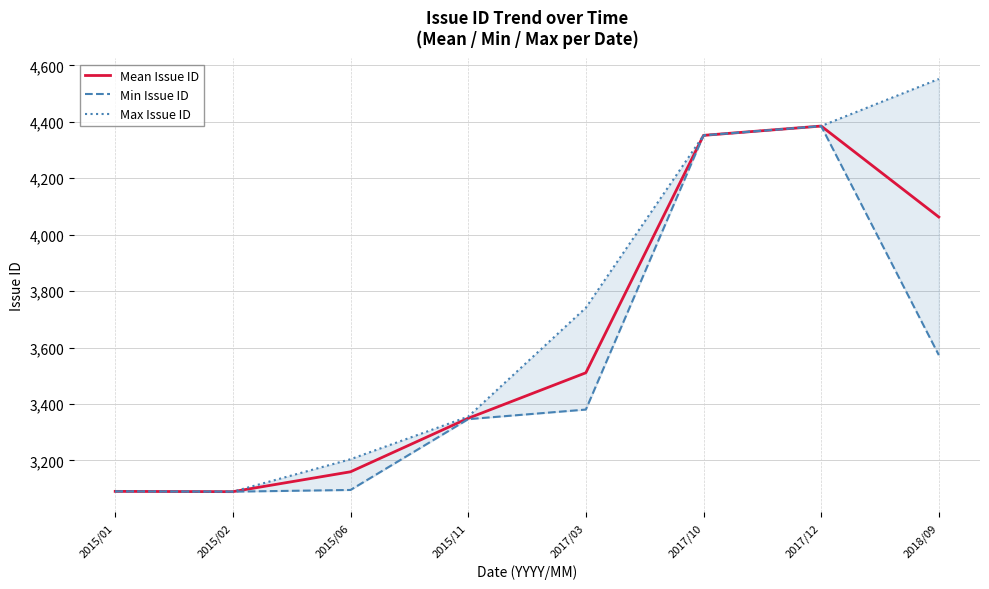

What is the total value across all series at 2015/02?

9267.0